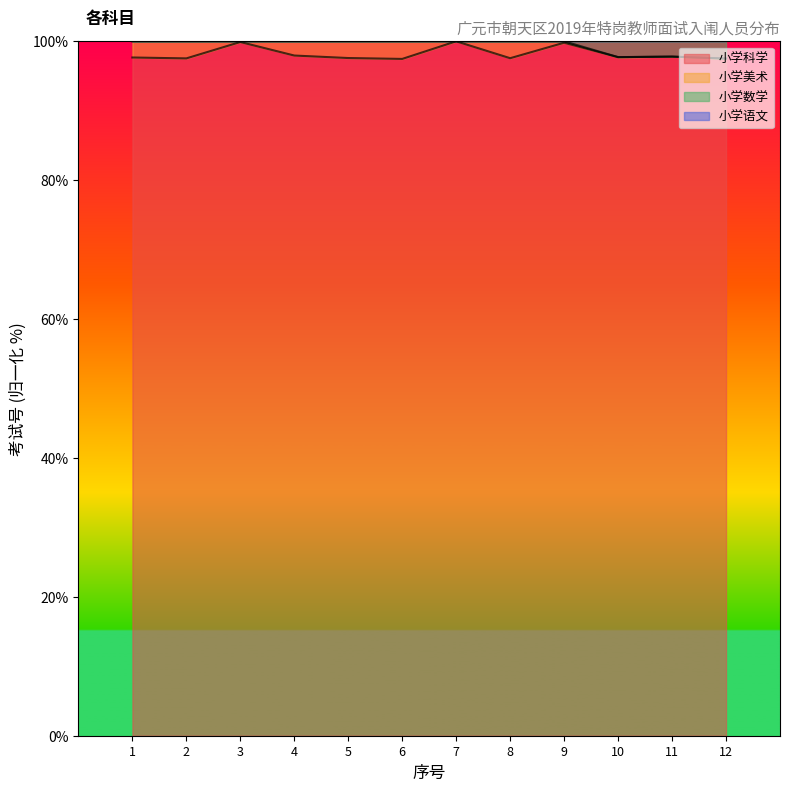

Which has a higher value, 9 or 8?

9